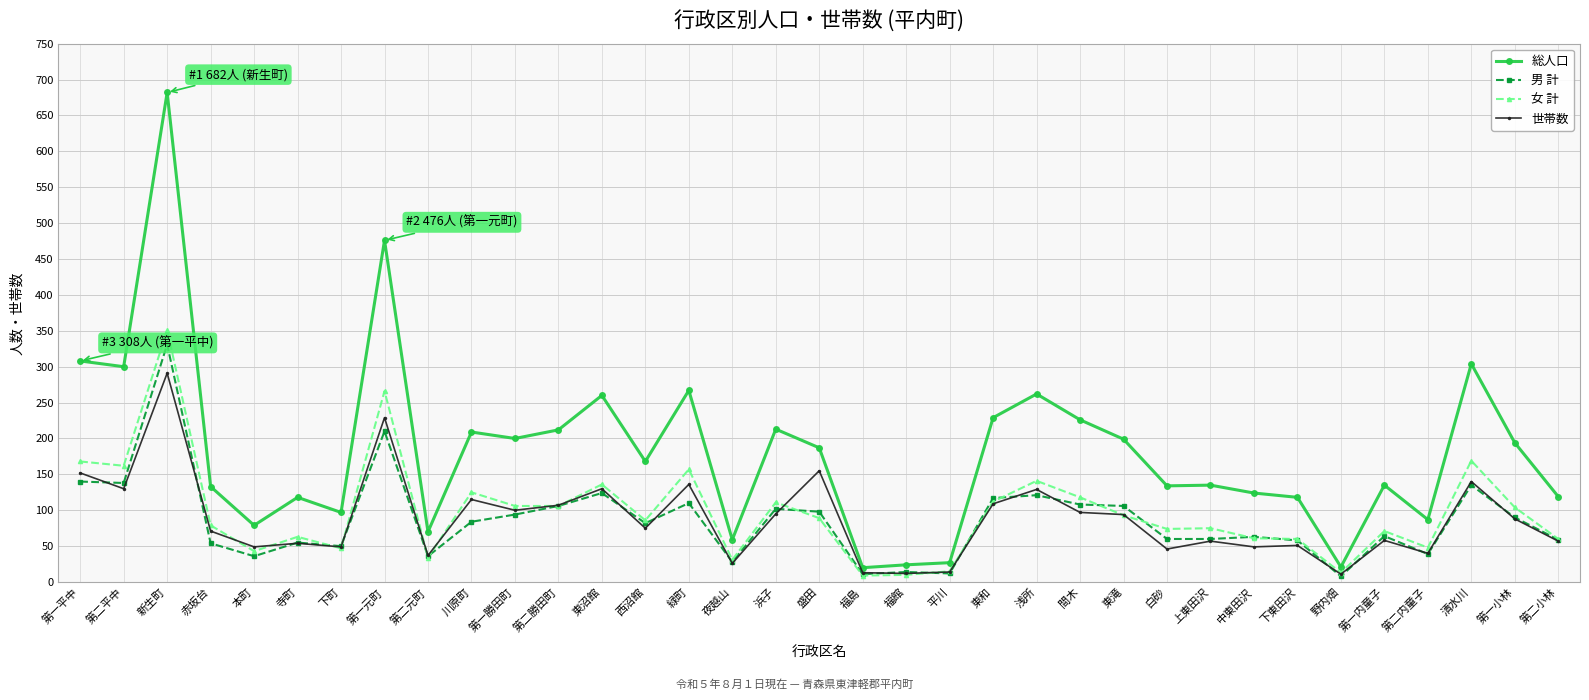

What are all the series names shown in the legend?

総人口, 男 計, 女 計, 世帯数